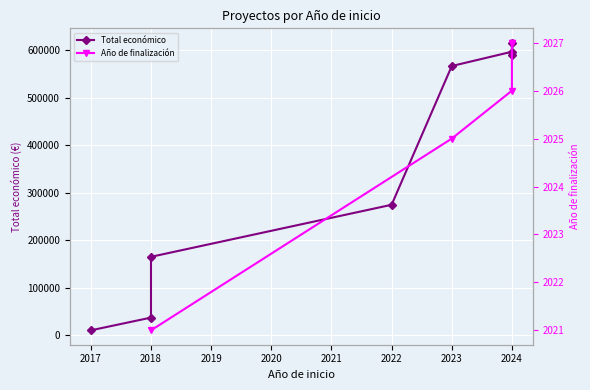

What is the ratio of the value at 2018 to the value at 2024?

0.3